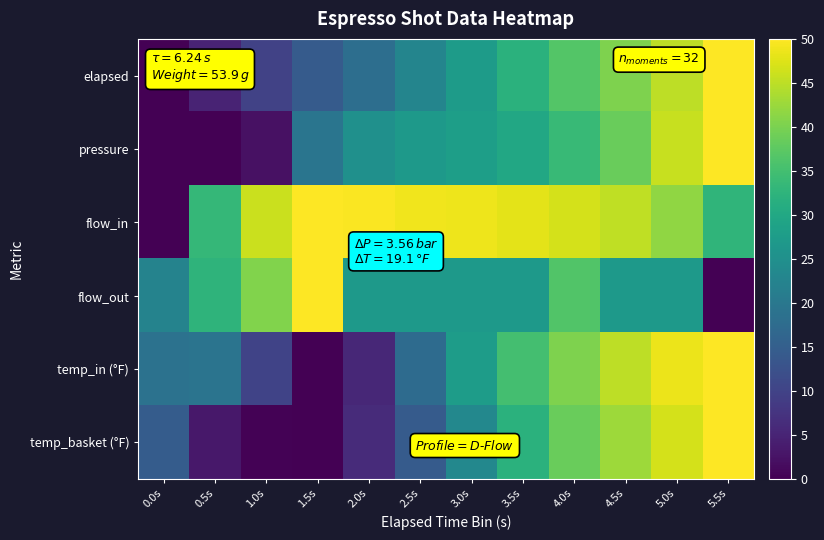

Reading right to left, transcribe all the data shown in this chart.

elapsed: 5.5s=50.0	5.0s=45.0	4.5s=40.4	4.0s=36.7	3.5s=31.9	3.0s=27.4	2.5s=22.8	2.0s=18.0	1.5s=14.3	1.0s=9.8	0.5s=5.0	0.0s=0.0
pressure: 5.5s=50.0	5.0s=45.7	4.5s=38.5	4.0s=33.7	3.5s=29.9	3.0s=28.1	2.5s=26.8	2.0s=25.1	1.5s=19.5	1.0s=2.2	0.5s=0.0	0.0s=0.0
flow_in: 5.5s=32.8	5.0s=41.7	4.5s=45.2	4.0s=46.8	3.5s=47.9	3.0s=48.8	2.5s=49.0	2.0s=49.7	1.5s=50.0	1.0s=46.0	0.5s=33.3	0.0s=0.0
flow_out: 5.5s=0.0	5.0s=27.0	4.5s=27.0	4.0s=36.5	3.5s=27.0	3.0s=27.0	2.5s=27.0	2.0s=27.0	1.5s=50.0	1.0s=40.5	0.5s=32.4	0.0s=22.3
temp_in (°F): 5.5s=50.0	5.0s=48.5	4.5s=45.0	4.0s=40.3	3.5s=35.1	3.0s=27.6	2.5s=17.4	2.0s=5.6	1.5s=0.0	1.0s=10.1	0.5s=19.3	0.0s=18.8
temp_basket (°F): 5.5s=50.0	5.0s=46.8	4.5s=42.7	4.0s=38.6	3.5s=31.8	3.0s=23.4	2.5s=14.3	2.0s=6.1	1.5s=0.0	1.0s=0.4	0.5s=3.3	0.0s=14.5